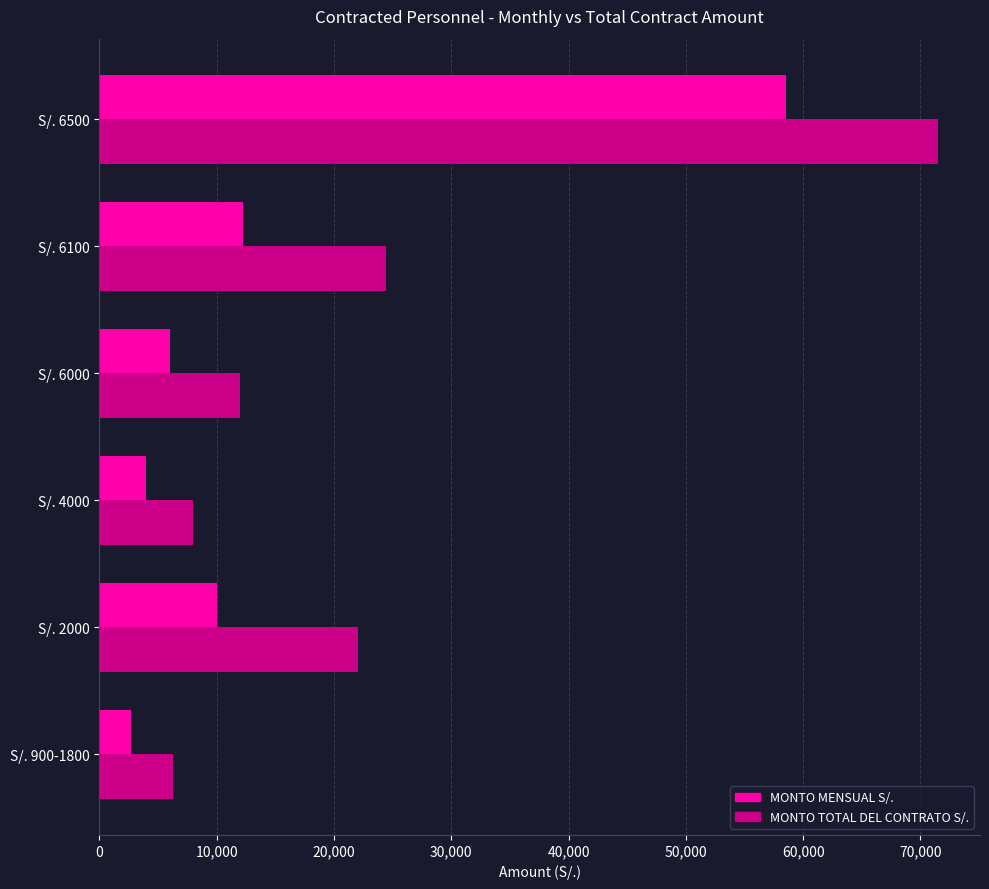

Which category has the highest value across all series?

S/. 6500